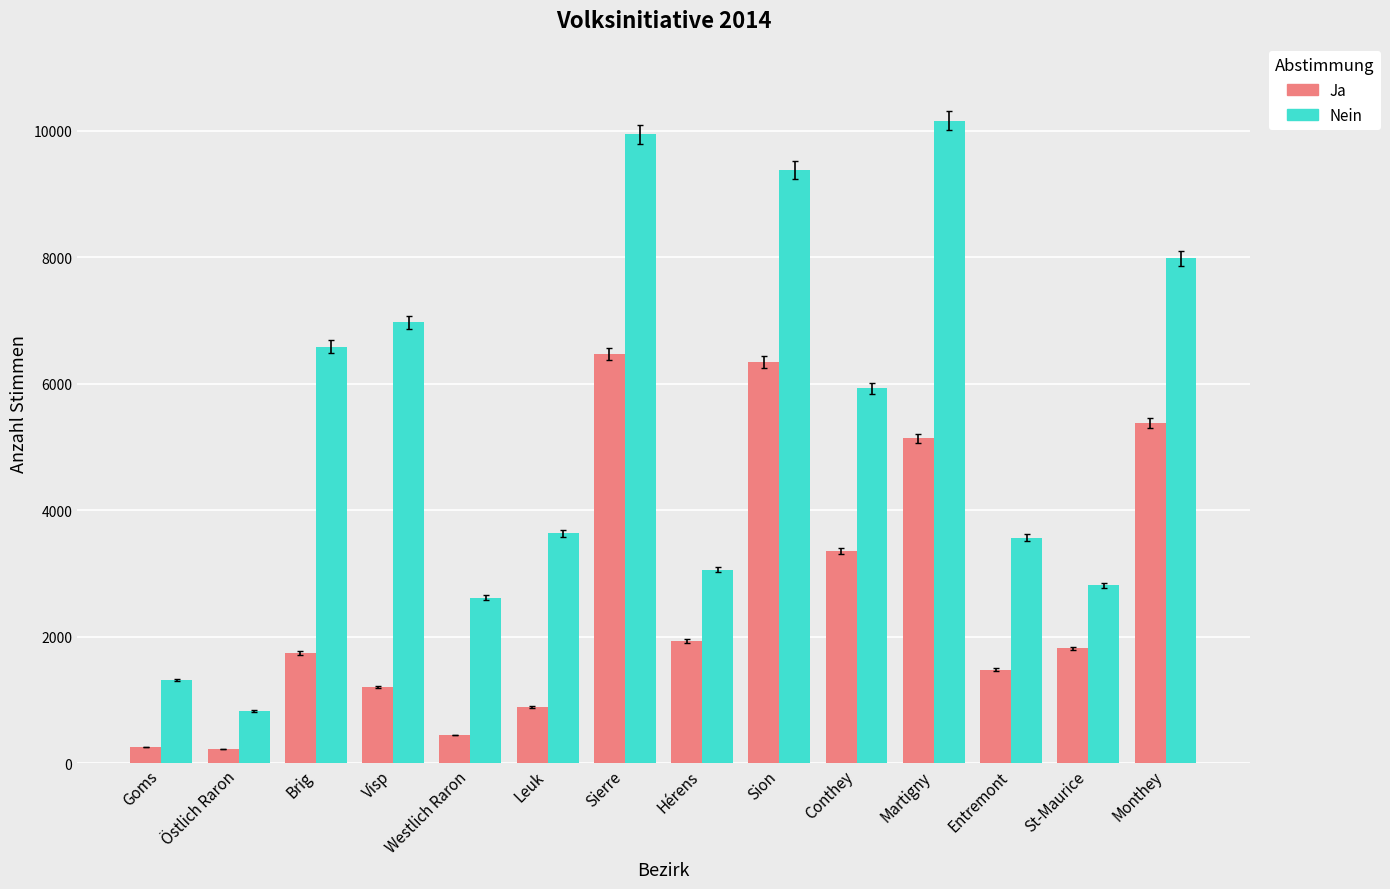

What position from the right is Leuk?

9